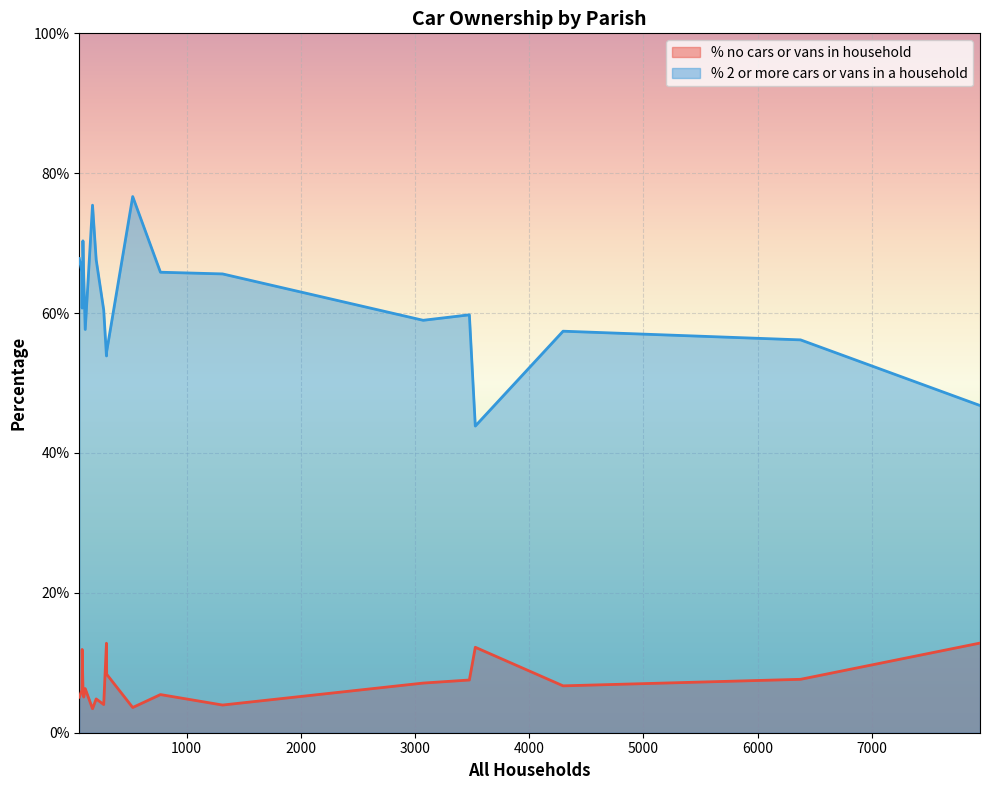

How many values in the % no cars or vans in household series exceed 6?

12